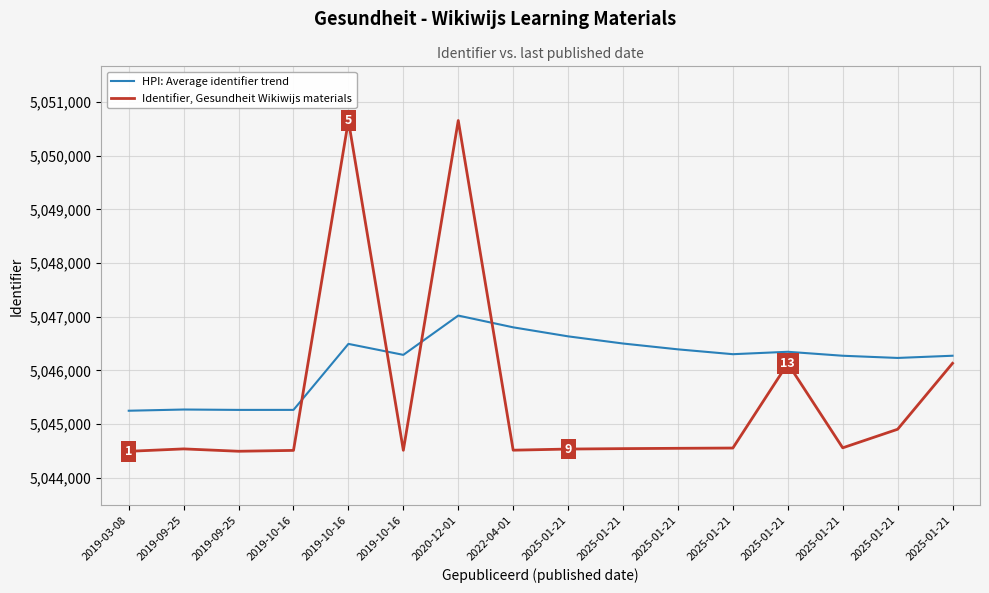

At which category is the sum across all series the highest?

2020-12-01